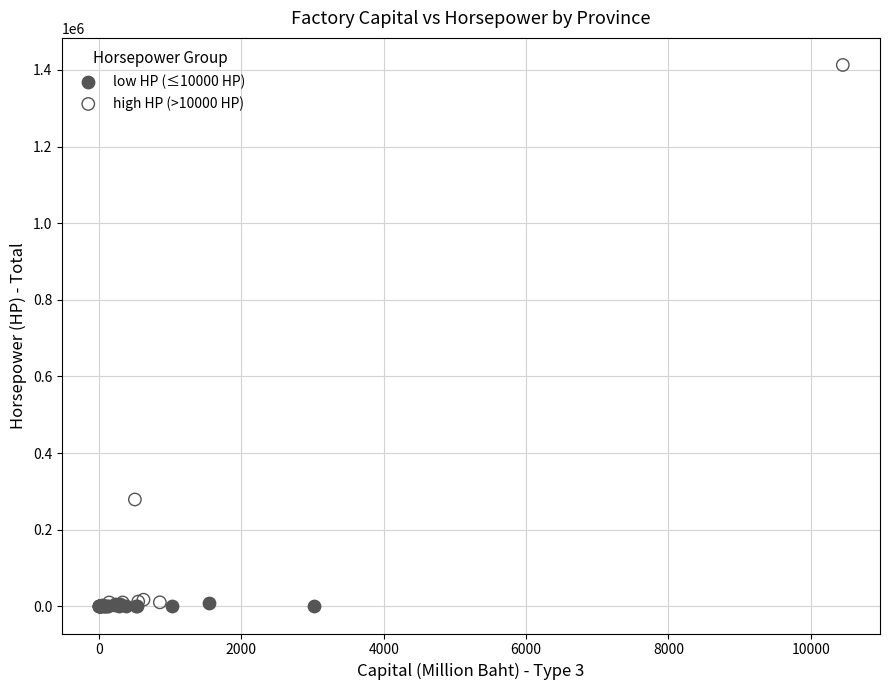

Which series reaches the maximum Y coordinate?

high HP (>10000 HP)